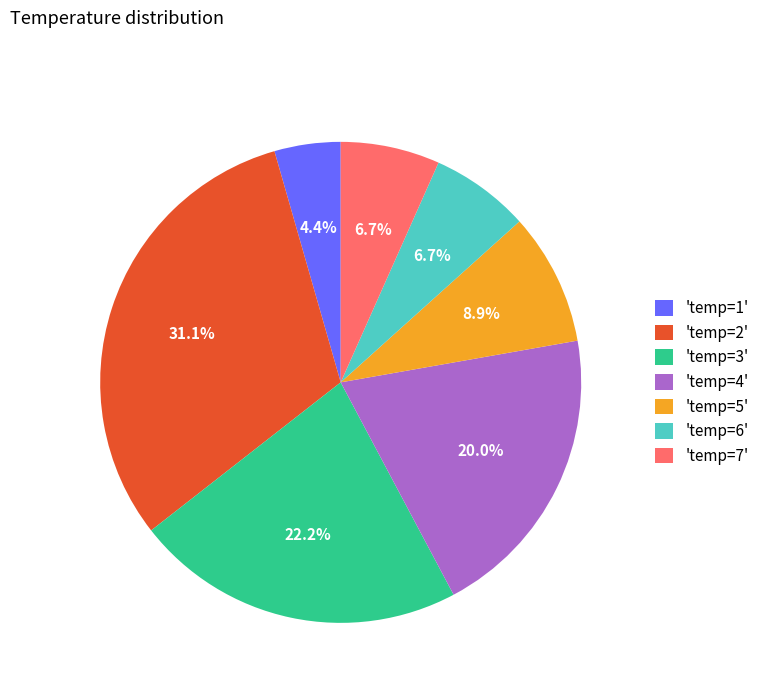

Does any single category account for the majority?

No